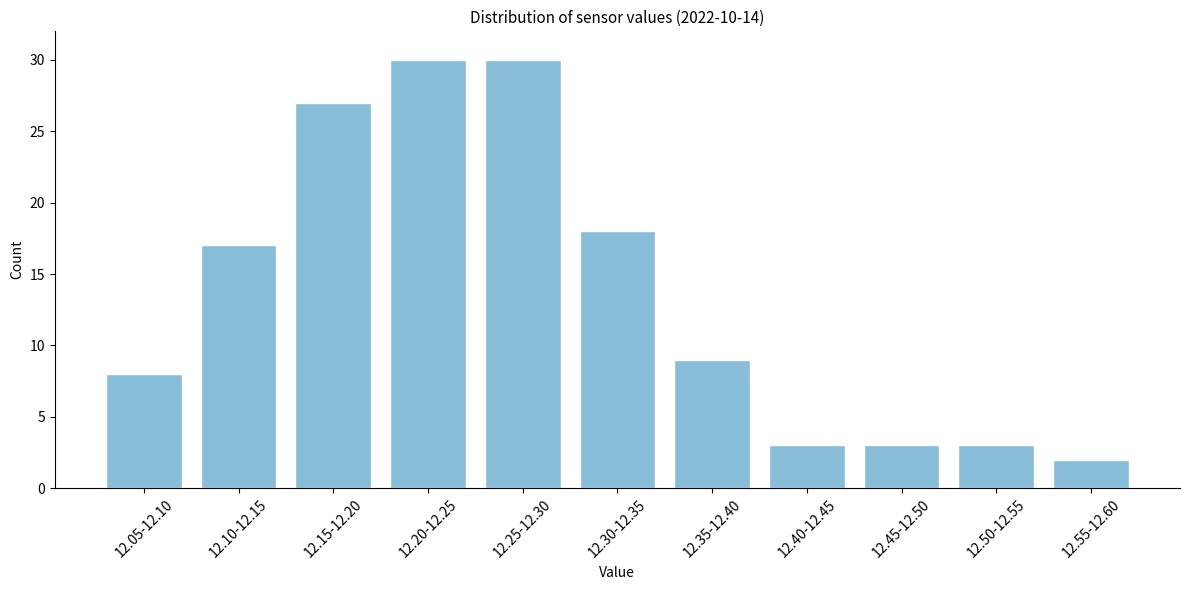

Reading left to right, extract all data points from this chart.

12.05-12.10=8	12.10-12.15=17	12.15-12.20=27	12.20-12.25=30	12.25-12.30=30	12.30-12.35=18	12.35-12.40=9	12.40-12.45=3	12.45-12.50=3	12.50-12.55=3	12.55-12.60=2